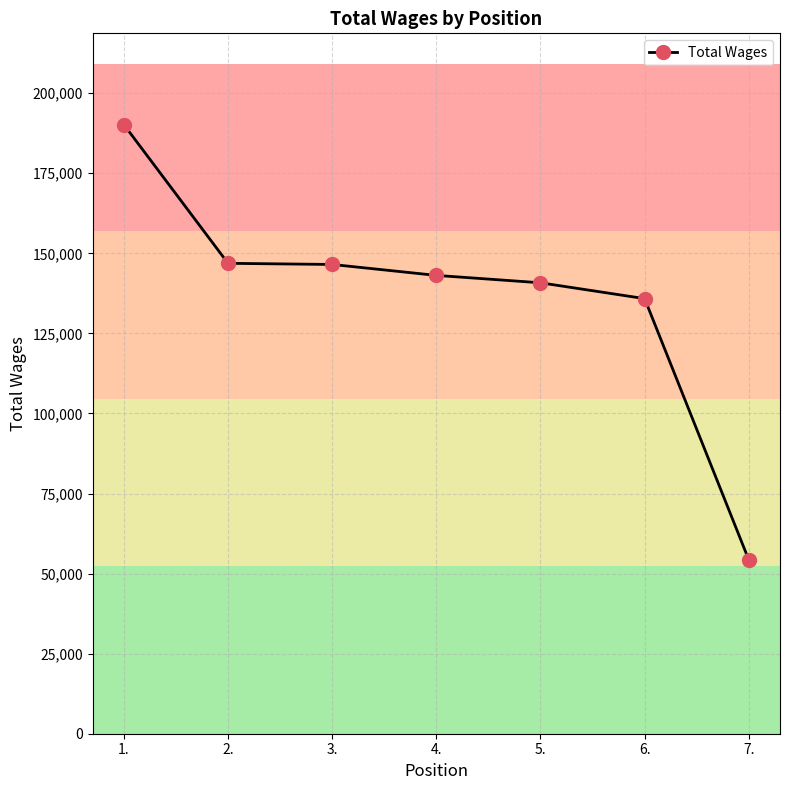

Where is the data nearest to the value 122236?

6.